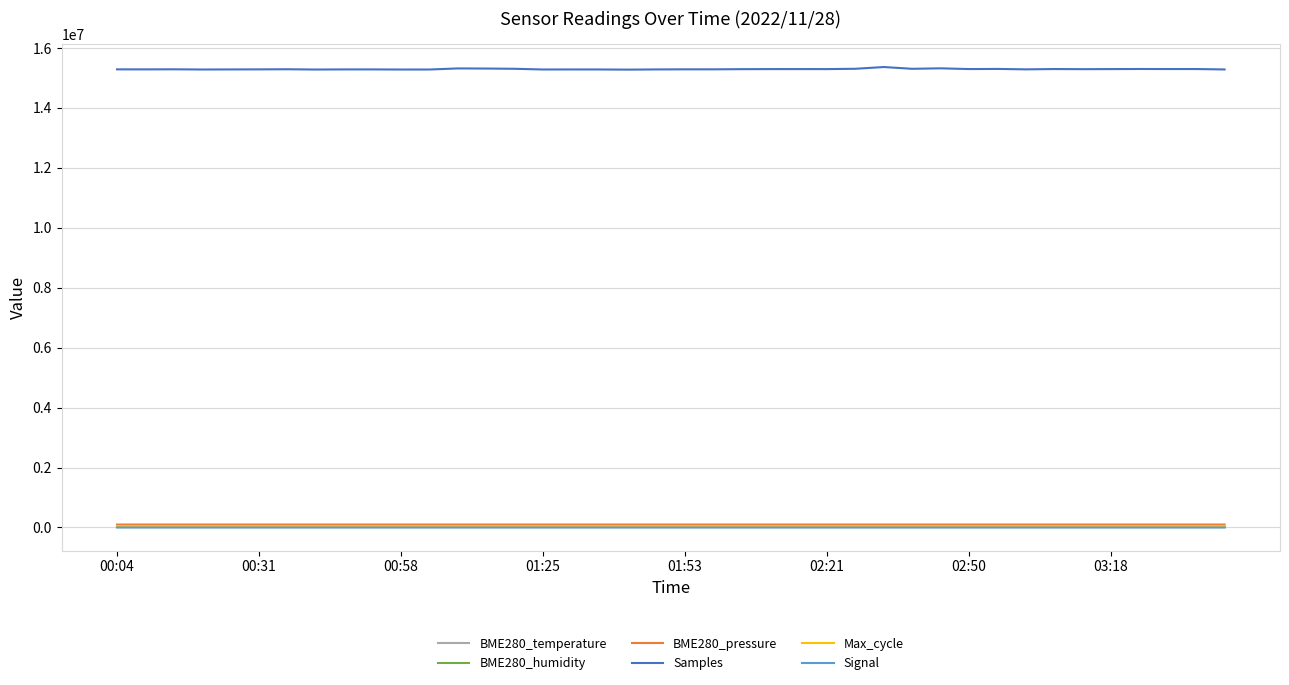

Which series has the largest total across all categories?

Samples